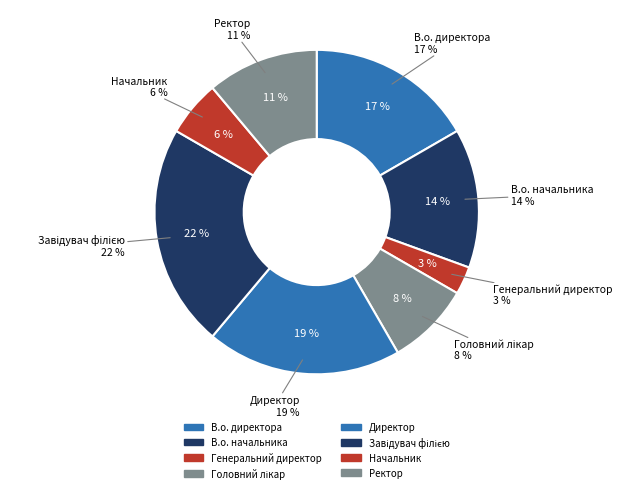

To the nearest percent, what portion does В.о. директора represent?

17%